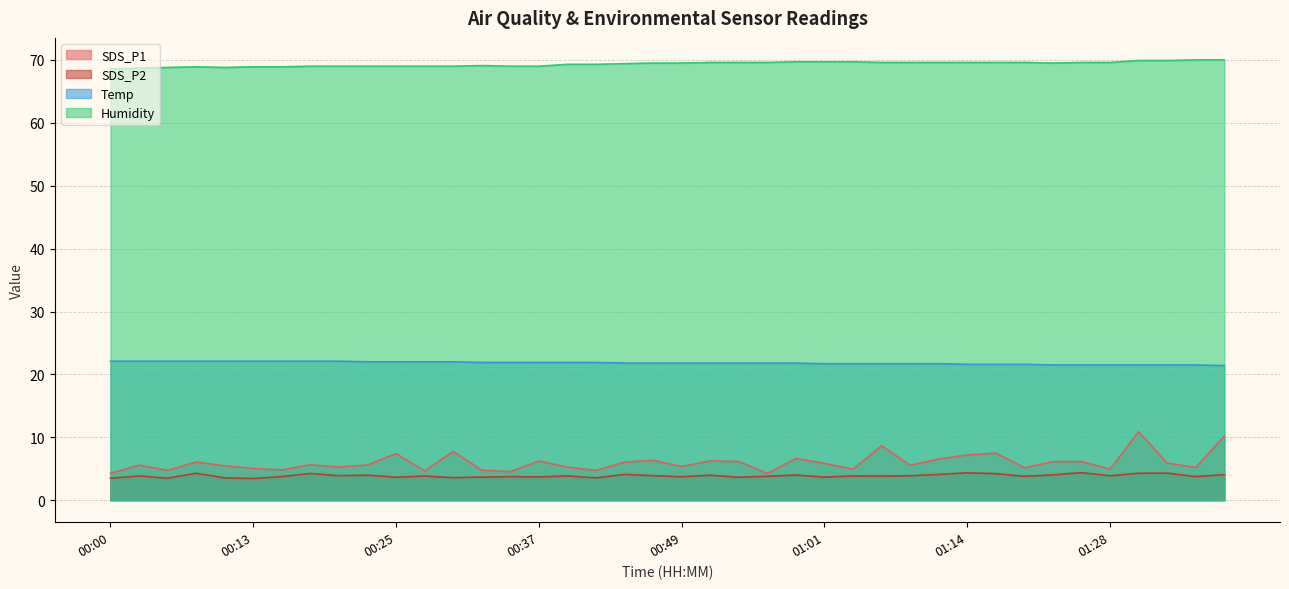

True or false: SDS_P2 and Temp intersect in this chart.

False